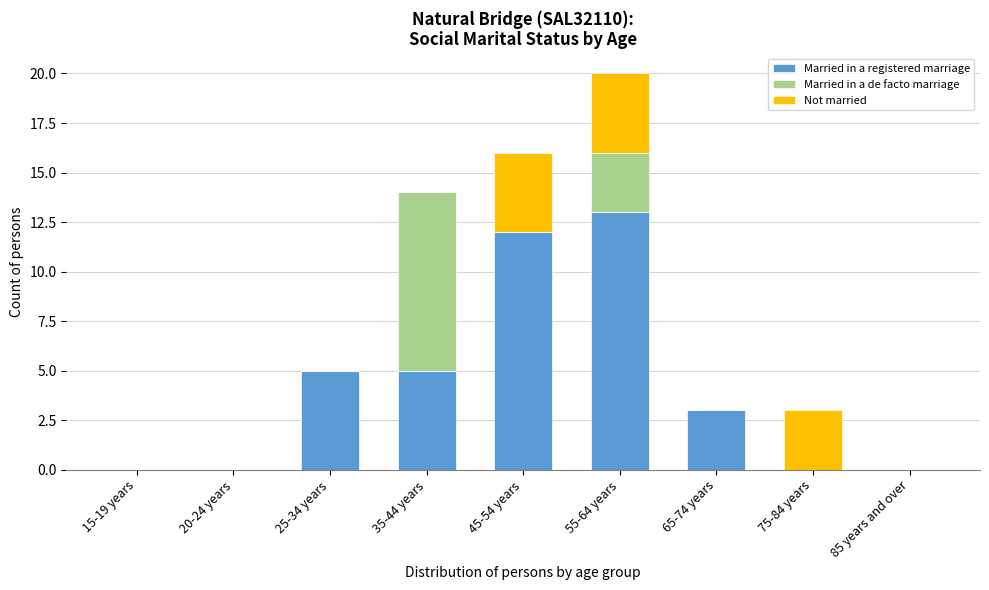

Reading left to right, list the values for the Married in a registered marriage series.

15-19 years=0	20-24 years=0	25-34 years=5	35-44 years=5	45-54 years=12	55-64 years=13	65-74 years=3	75-84 years=0	85 years and over=0